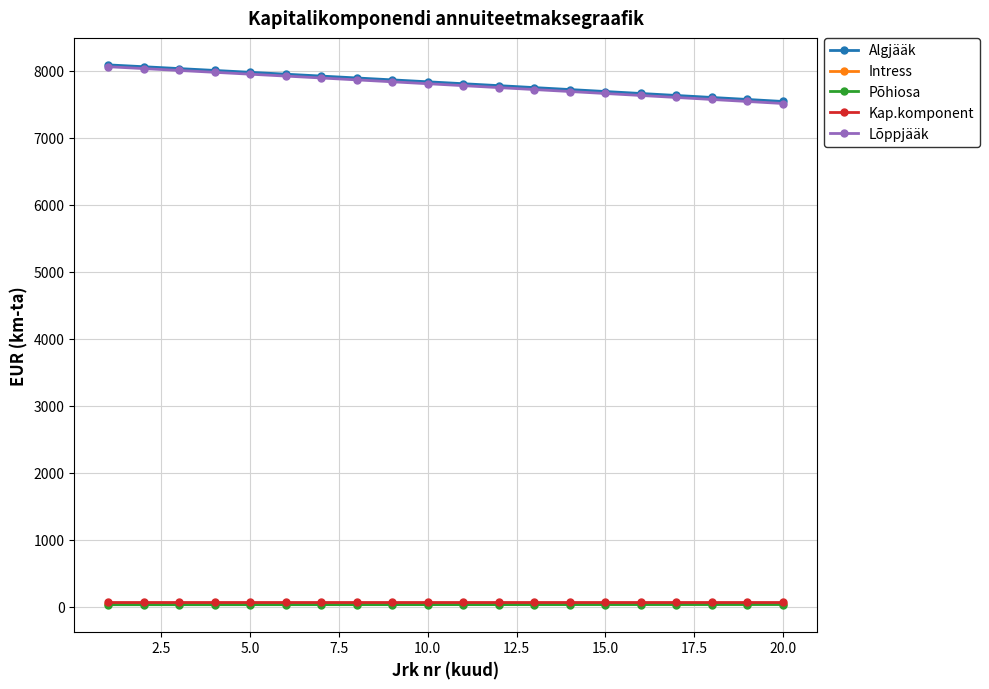

What is the value of the Algjääk point at the 11th from the left?

7805.0